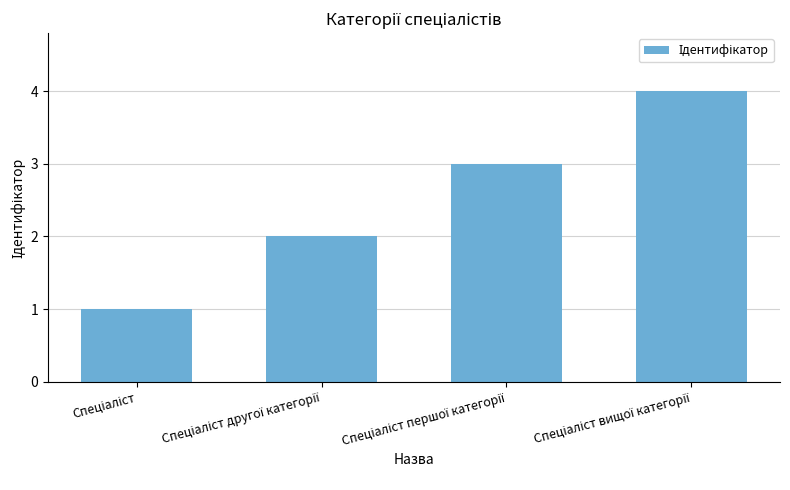

What is the difference between the maximum and minimum values?

3